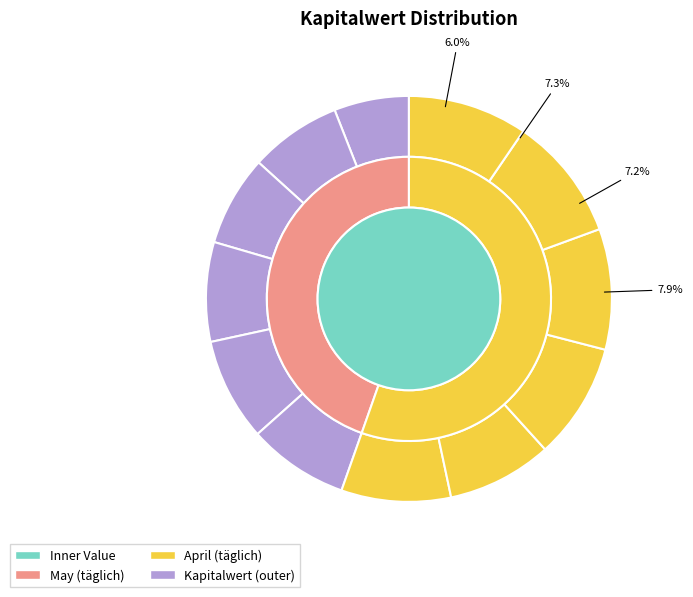

To the nearest percent, what is the combined percentage of 2024-04-25 and 2024-04-30?

18%